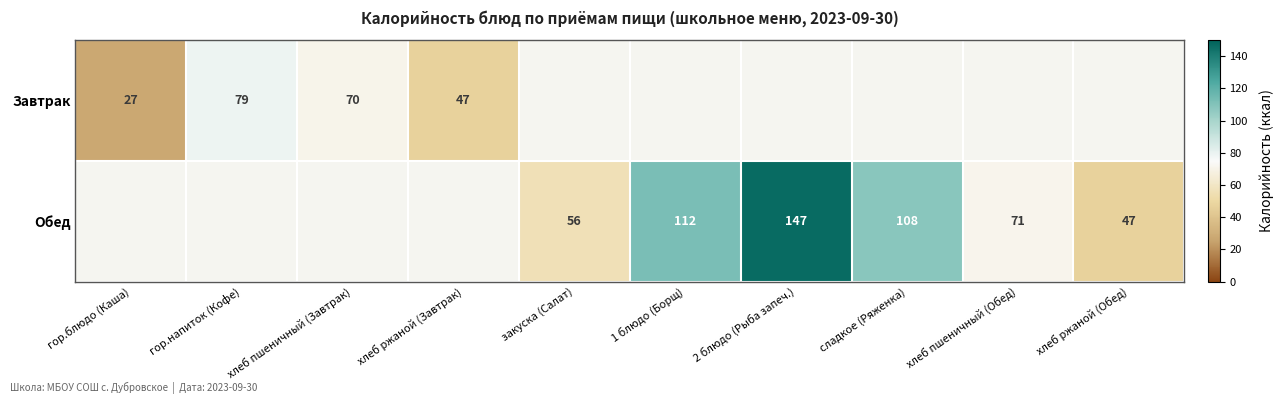

What is the smallest value displayed?

27.0